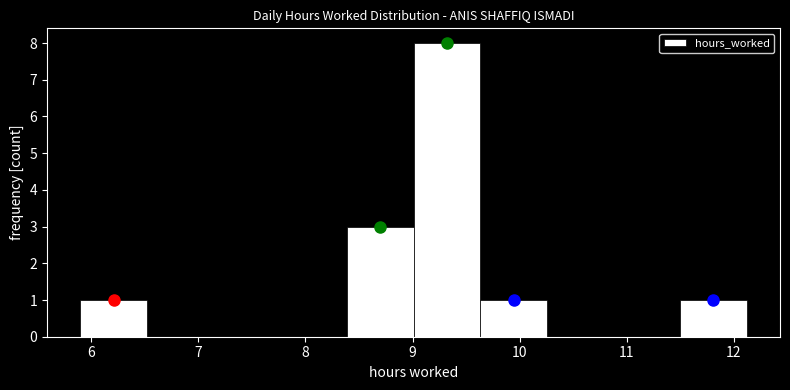

Reading left to right, list every bar in this chart as the range it spans on the x-axis followed by its height. Neither the bar edges nor the heights are printed on the chart, so give them approximately, as read against the axes.

5.9 to 6.5: 1
6.5 to 7.1: 0
7.1 to 7.8: 0
7.8 to 8.4: 0
8.4 to 9.0: 3
9.0 to 9.6: 8
9.6 to 10.3: 1
10.3 to 10.9: 0
10.9 to 11.5: 0
11.5 to 12.1: 1